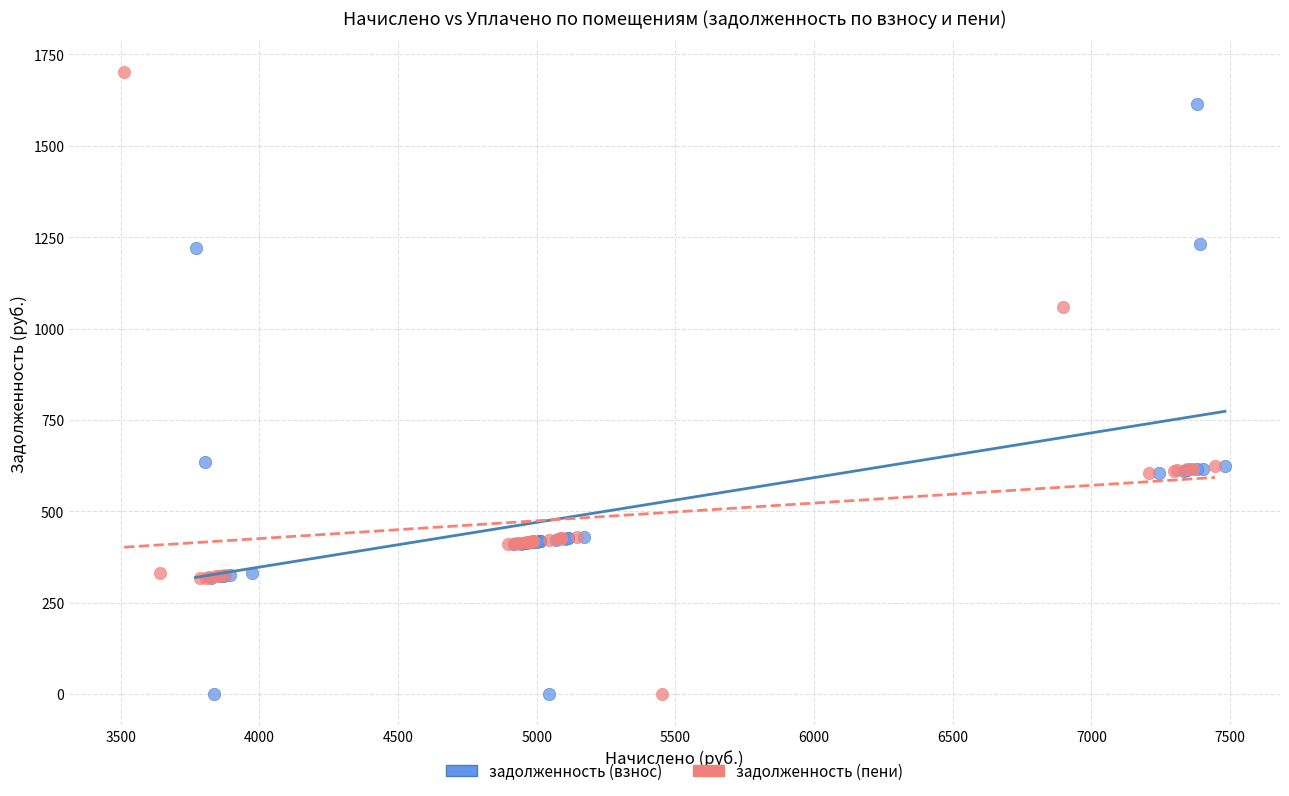

What are all the series names shown in the legend?

задолженность (взнос), задолженность (пени)